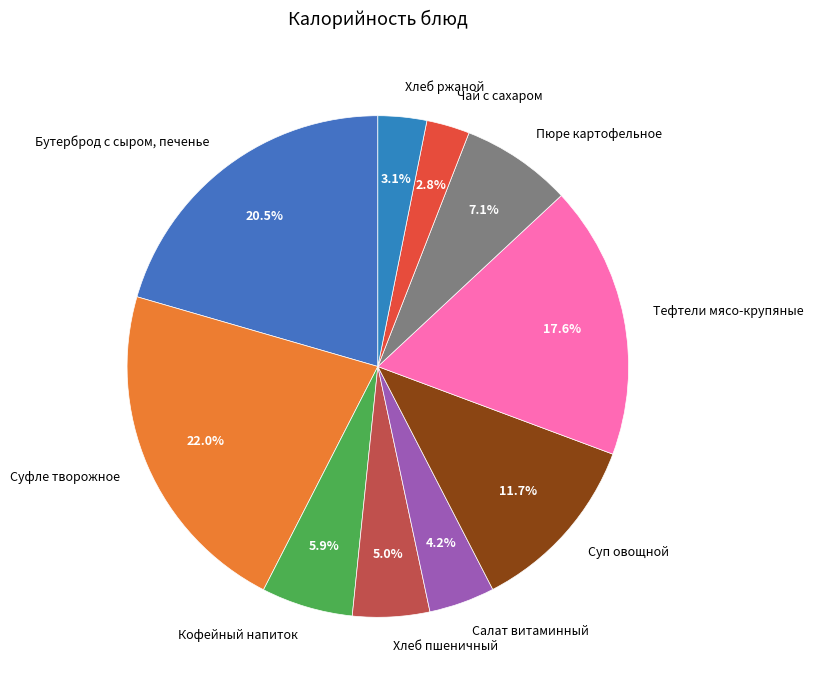

Combined, what portion of the pie is Чай с сахаром and Пюре картофельное?

9.9%